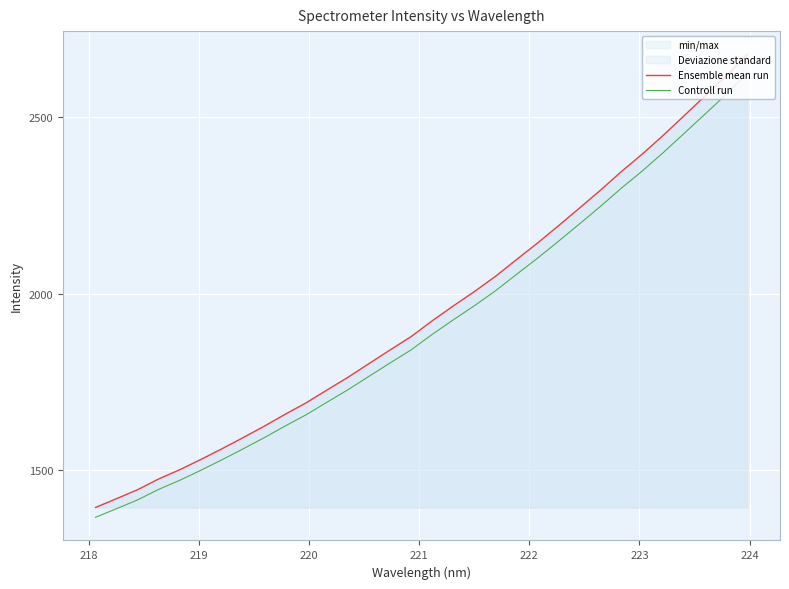

List the series in order of their peak value, lowest first.

Controll run, Ensemble mean run